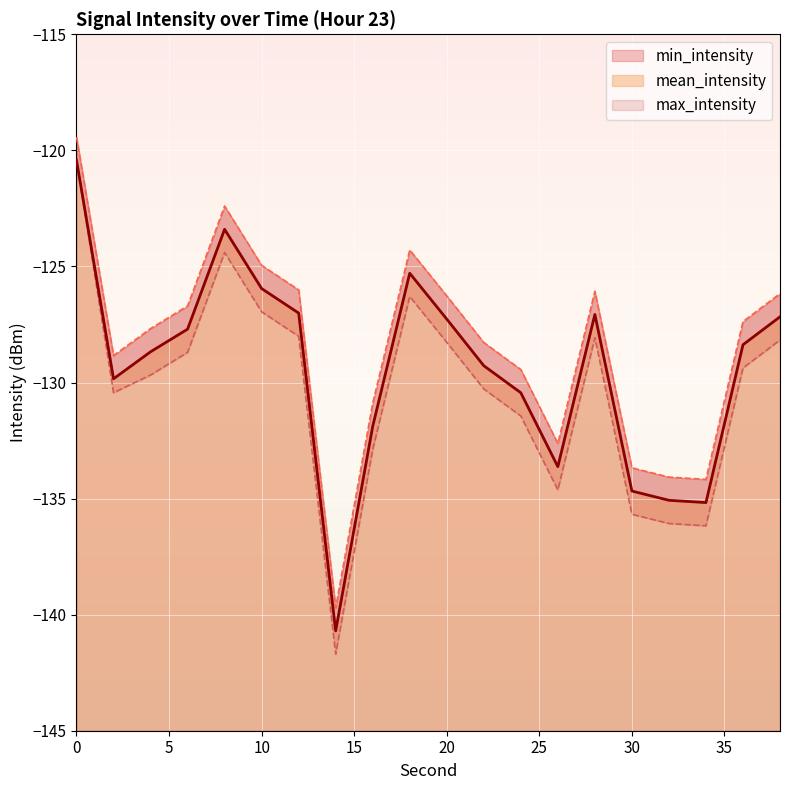

Reading left to right, list all the values displayed in this chart.

mean_intensity: 0=-120.4	2=-129.8	4=-128.7	6=-127.7	8=-123.4	10=-126.0	12=-127.0	14=-140.7	16=-131.9	18=-125.3	20=-127.3	22=-129.3	24=-130.4	26=-133.6	28=-127.1	30=-134.7	32=-135.1	34=-135.2	36=-128.4	38=-127.2
min_intensity: 0=-120.4	2=-130.4	4=-129.7	6=-128.7	8=-124.4	10=-127.0	12=-128.0	14=-141.7	16=-132.9	18=-126.3	20=-128.3	22=-130.3	24=-131.4	26=-134.6	28=-128.1	30=-135.7	32=-136.1	34=-136.2	36=-129.4	38=-128.2
max_intensity: 0=-119.4	2=-128.8	4=-127.7	6=-126.7	8=-122.4	10=-125.0	12=-126.0	14=-139.7	16=-130.9	18=-124.3	20=-126.3	22=-128.3	24=-129.4	26=-132.6	28=-126.1	30=-133.7	32=-134.1	34=-134.2	36=-127.4	38=-126.2